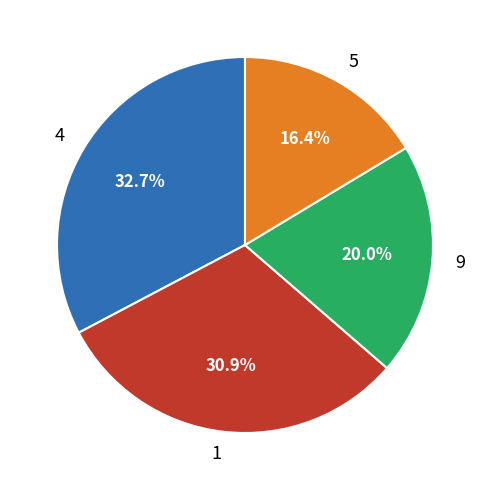

What is the largest slice in the pie chart?

4